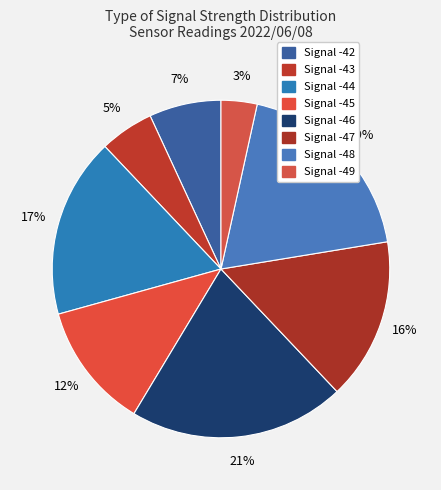

What is the smallest slice in the pie chart?

Signal -49